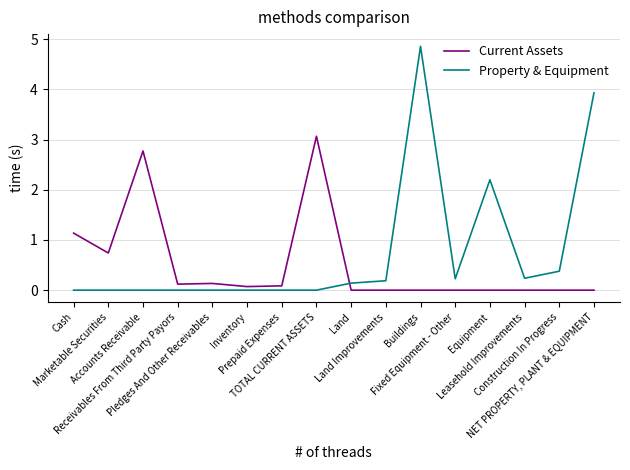

What is the maximum value shown in the chart?

4.9